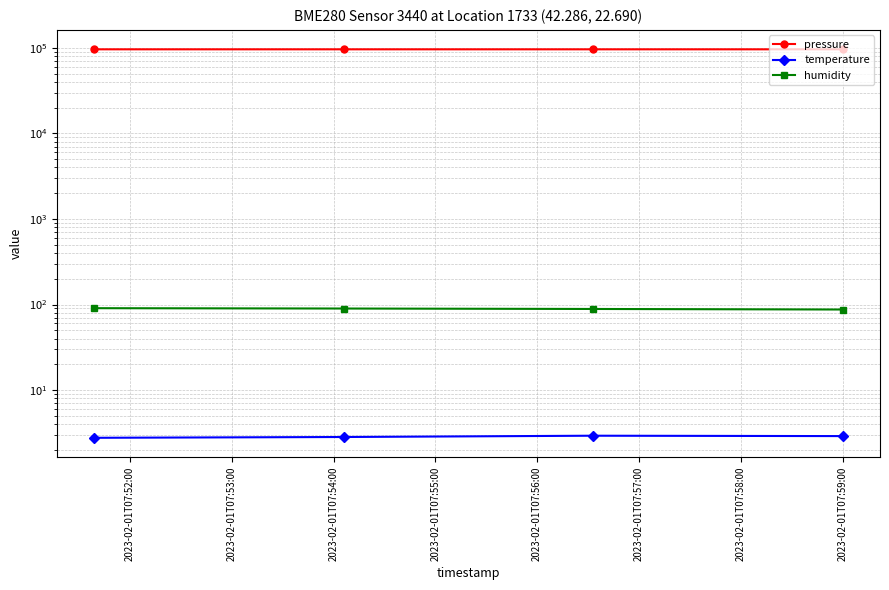

Is the value of temperature at 2023-02-01T07:55:00 greater than the value of pressure at 2023-02-01T07:53:00?

No